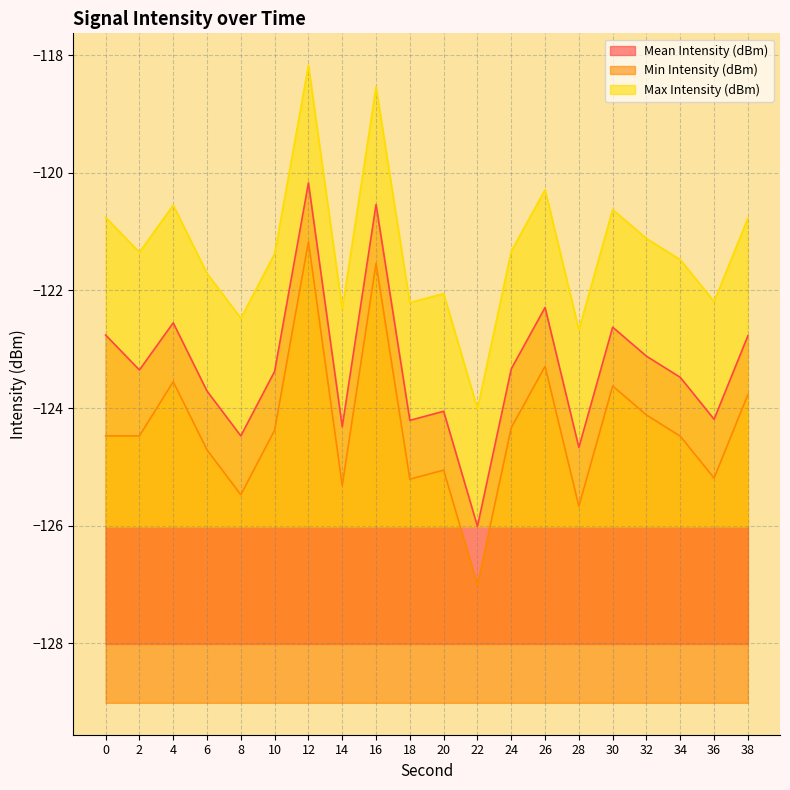

True or false: Min Intensity (dBm) and Max Intensity (dBm) cross at least once.

False